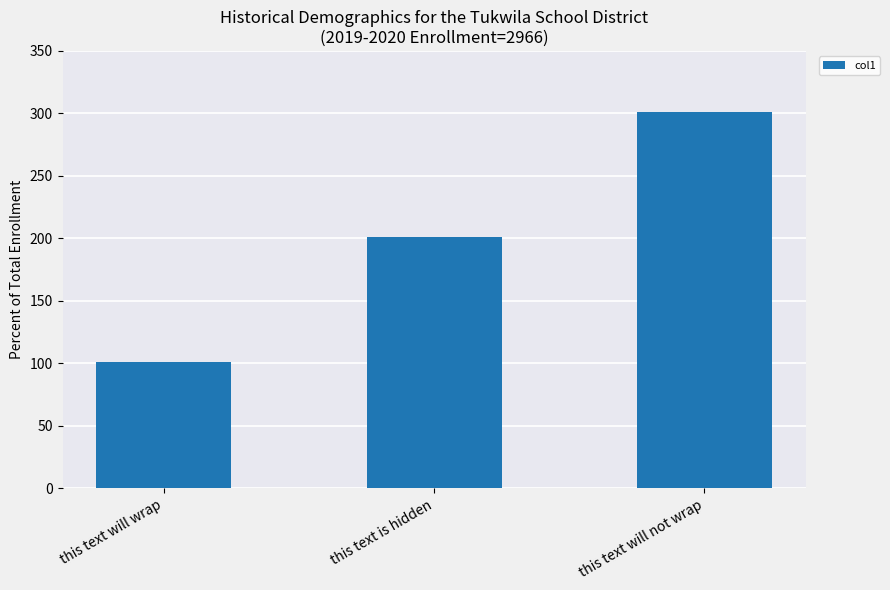

What is the value of the 2nd bar from the left?

201